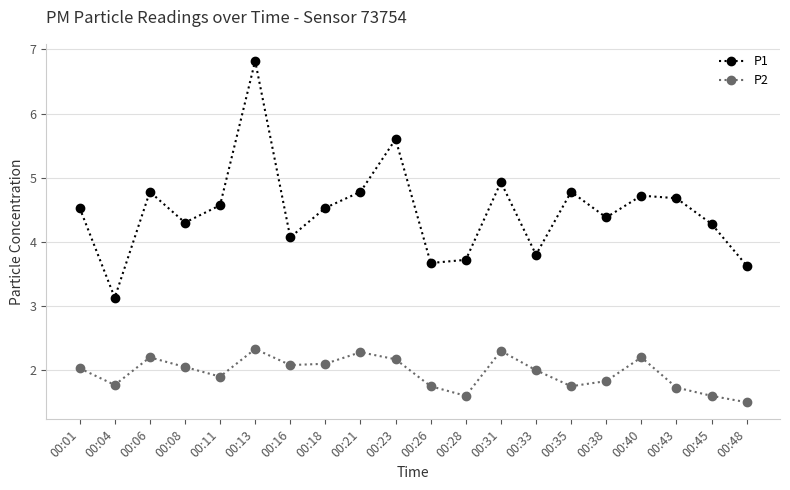

At how many categories does at least one series exceed 1?

20